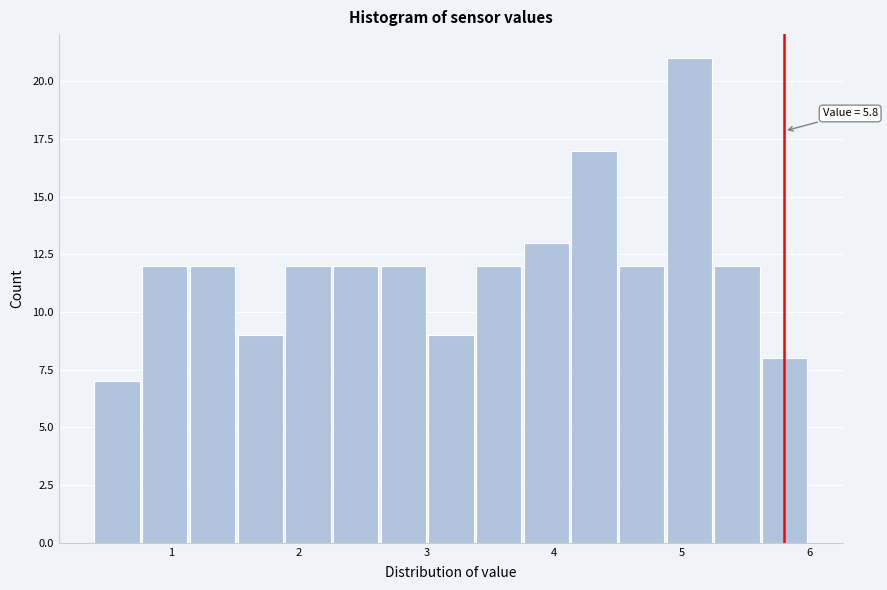

Around what value on the x-axis is the tallest bar? Give the approximate position of its centre, as read against the axis.

5.1